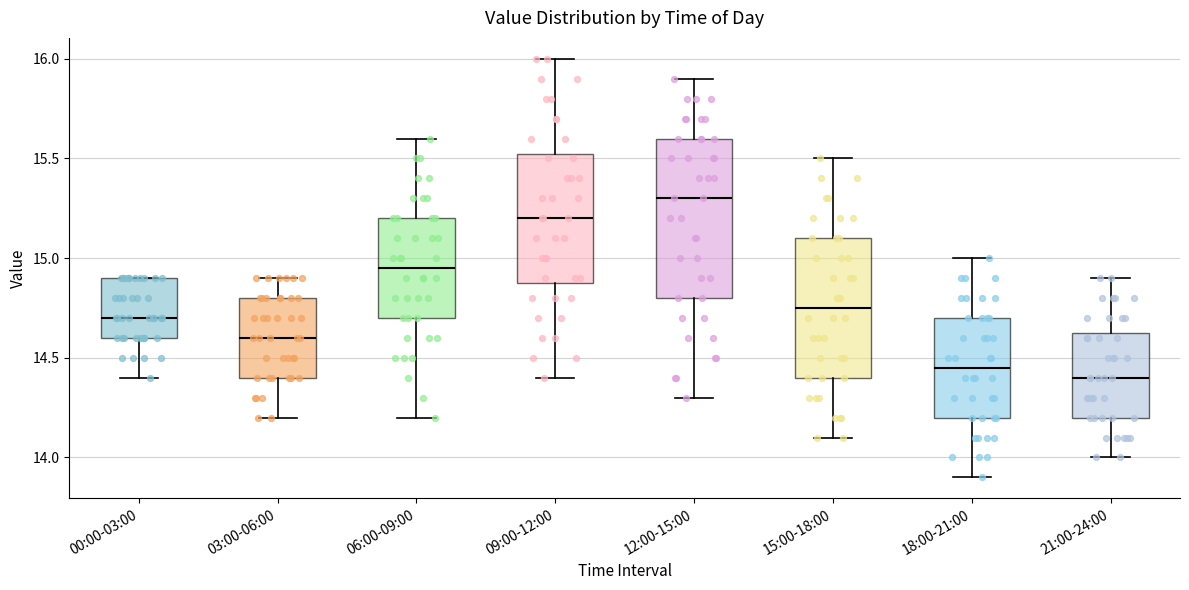

Reading left to right, transcribe this box plot: for each box, give where its median line is, the range the box spans, and where its two whiskers end, as read against the y-axis. The values are not printed on the chart, so give them approximately, as read against the axis.

00:00-03:00: median 14.70, box 14.60 to 14.90, whiskers 14.40 to 14.90
03:00-06:00: median 14.60, box 14.40 to 14.80, whiskers 14.20 to 14.90
06:00-09:00: median 14.95, box 14.70 to 15.20, whiskers 14.20 to 15.60
09:00-12:00: median 15.20, box 14.90 to 15.55, whiskers 14.40 to 16.00
12:00-15:00: median 15.30, box 14.80 to 15.60, whiskers 14.30 to 15.90
15:00-18:00: median 14.75, box 14.40 to 15.10, whiskers 14.10 to 15.50
18:00-21:00: median 14.45, box 14.20 to 14.70, whiskers 13.90 to 15.00
21:00-24:00: median 14.40, box 14.20 to 14.65, whiskers 14.00 to 14.90